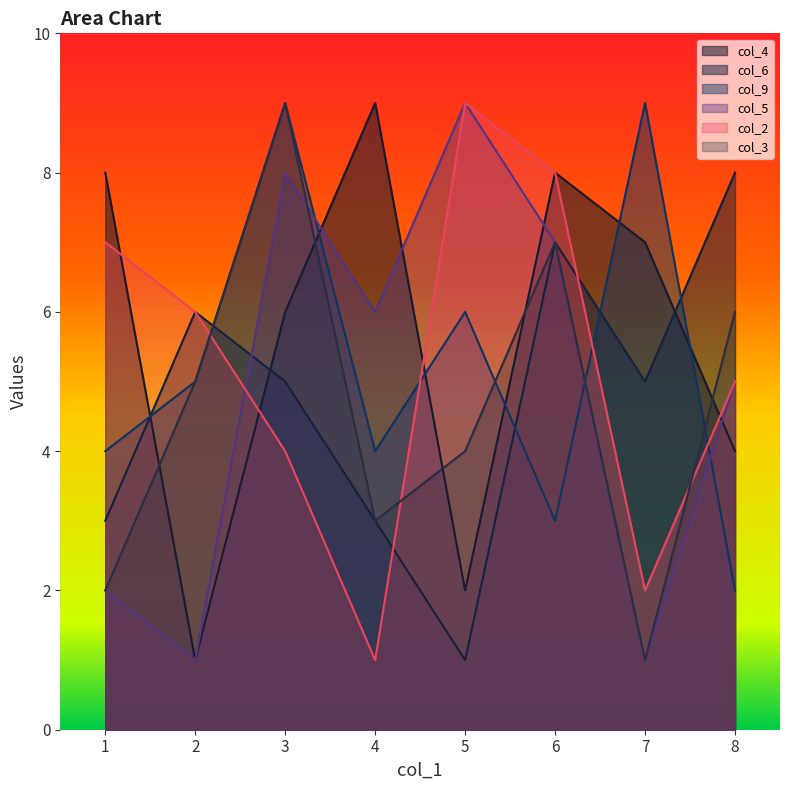

Which series has the widest spread of values?

col_4